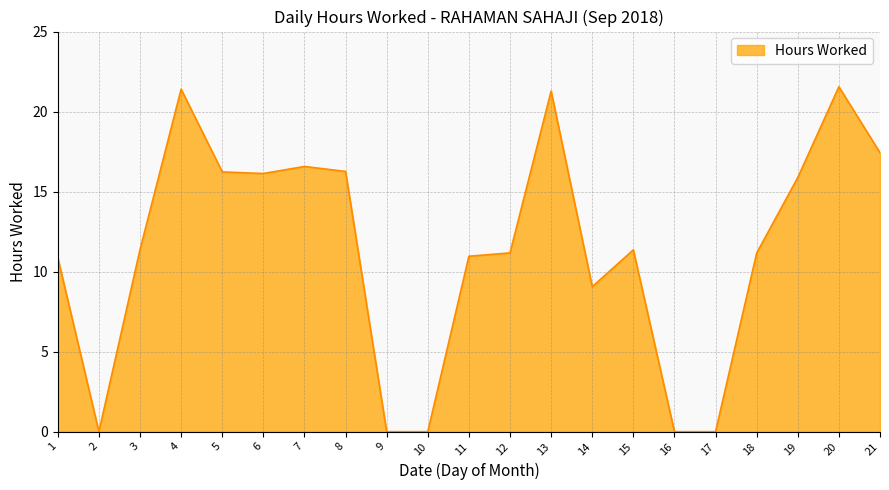

Where is the first local minimum?

2